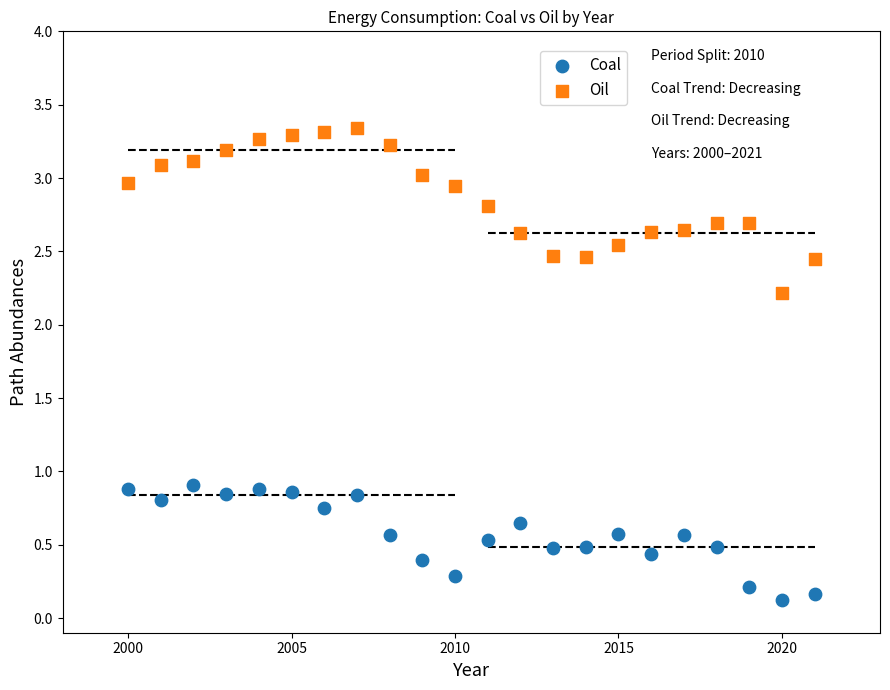

What are all the series names shown in the legend?

Coal, Oil